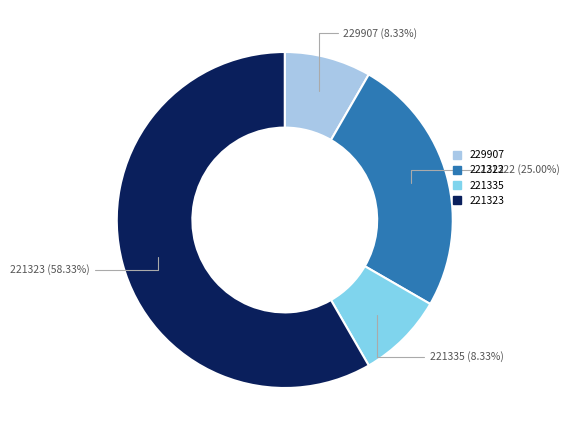

To the nearest percent, what percentage of the pie is 229907?

8%